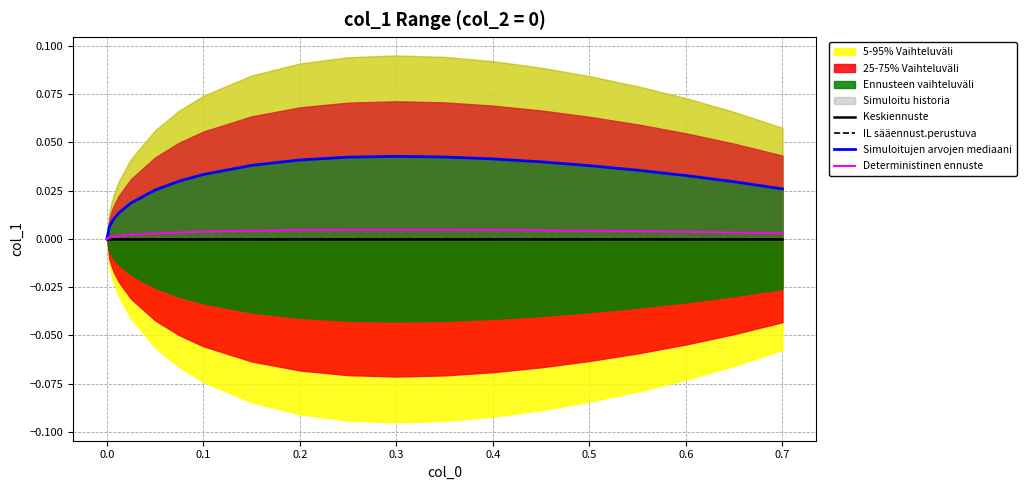

True or false: IL sääennust.perustuva and Keskiennuste cross at least once.

False